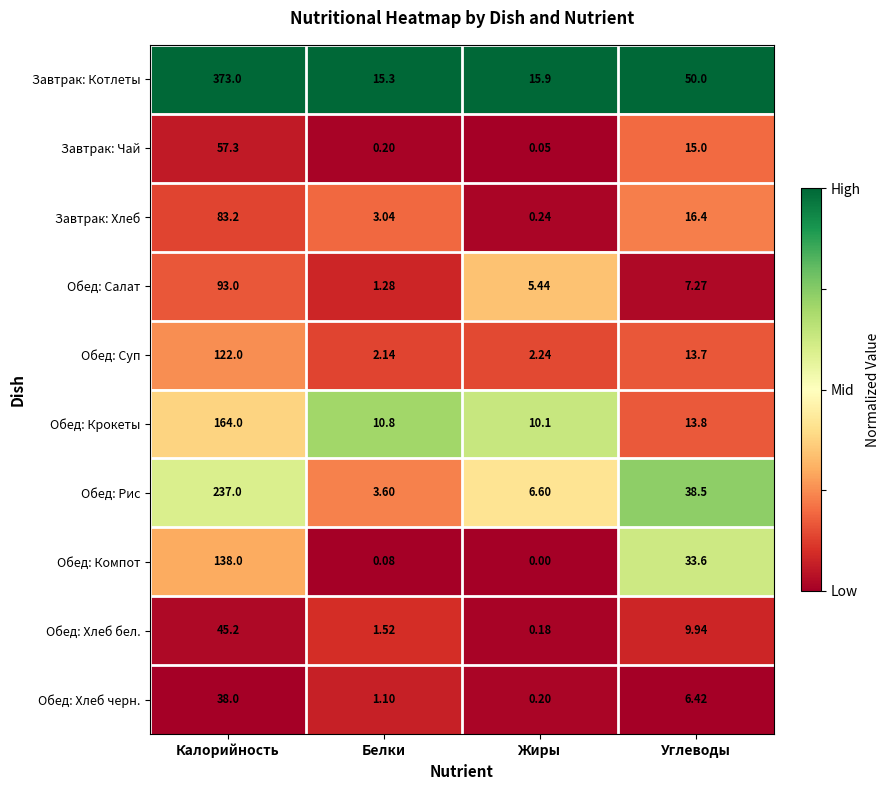

At which label does Завтрак: Котлеты reach its minimum?

Белки